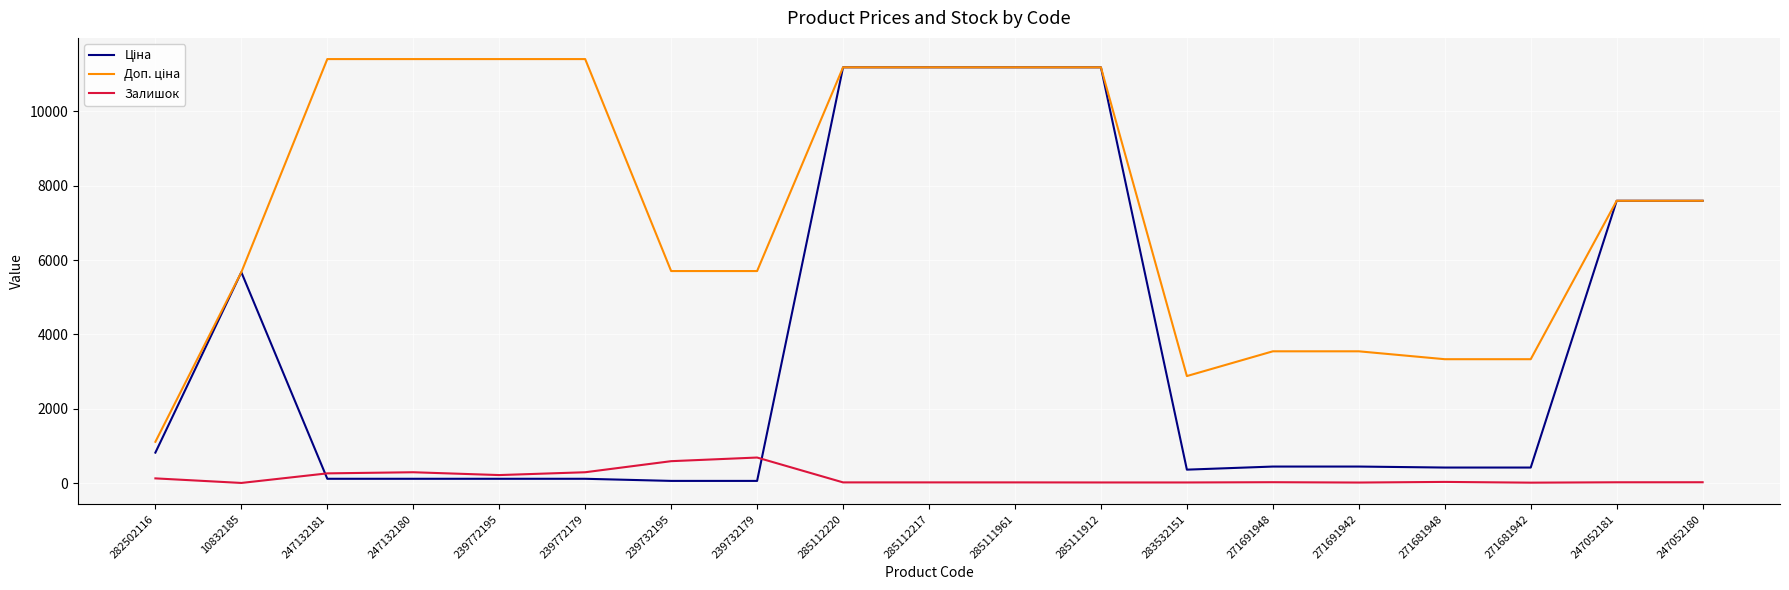

True or false: Залишок has a value of 125.0 at 282502116.

True